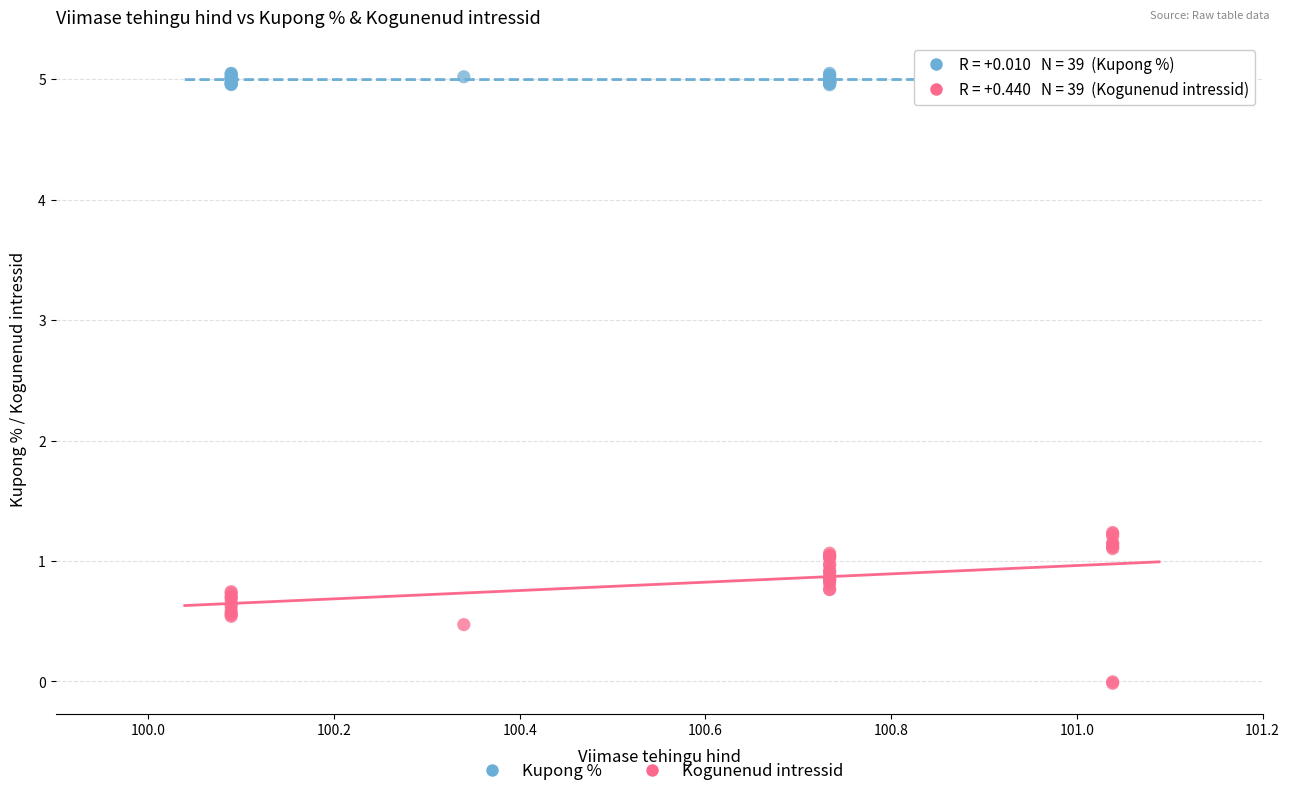

Which series contains the highest Y value?

Kupong %